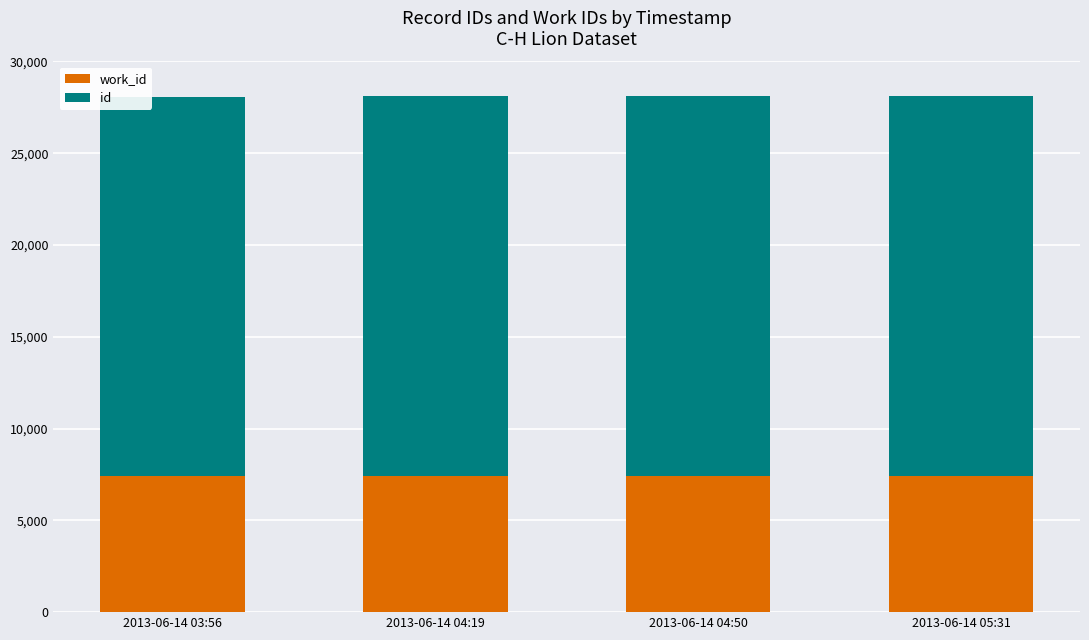

What is the total value across all series at 2013-06-14 04:50?

28102